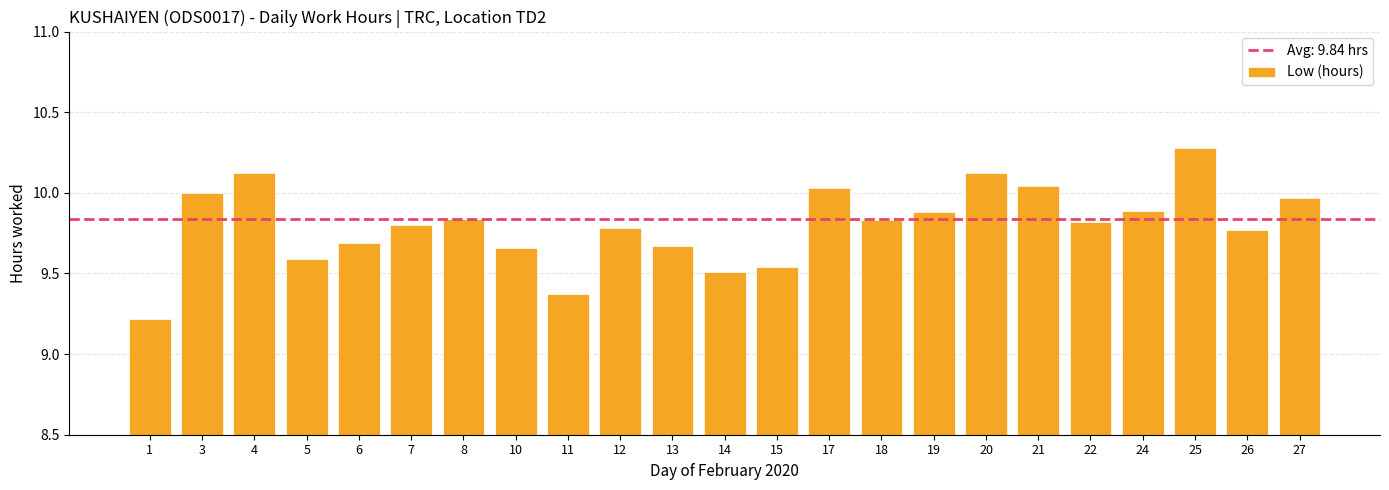

Which has a higher value, 17 or 3?

17